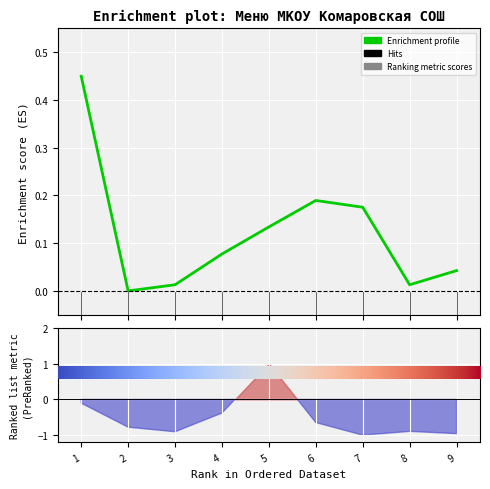

Is this an area chart (filled region under the line)?

No